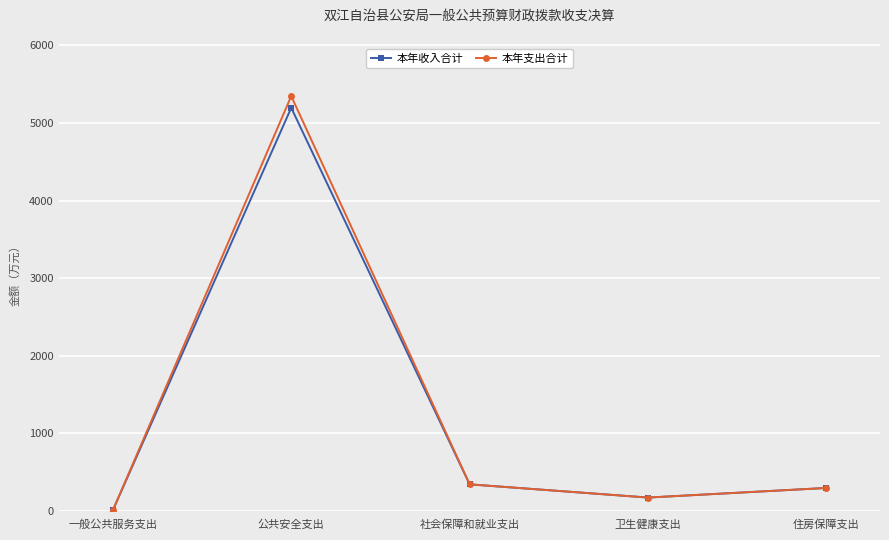

What is the value of the 本年收入合计 point at the 3rd from the left?

344.7